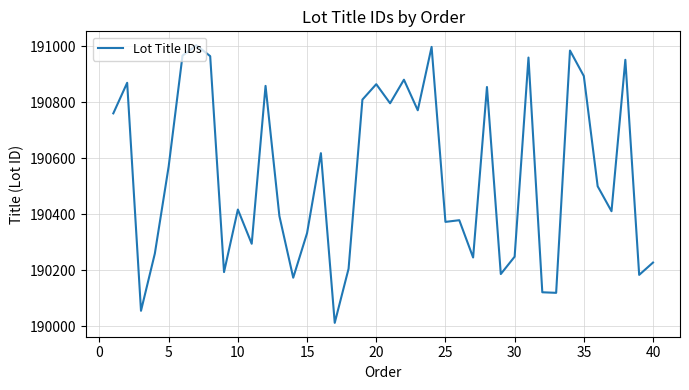

What is the minimum value shown in the chart?

190013